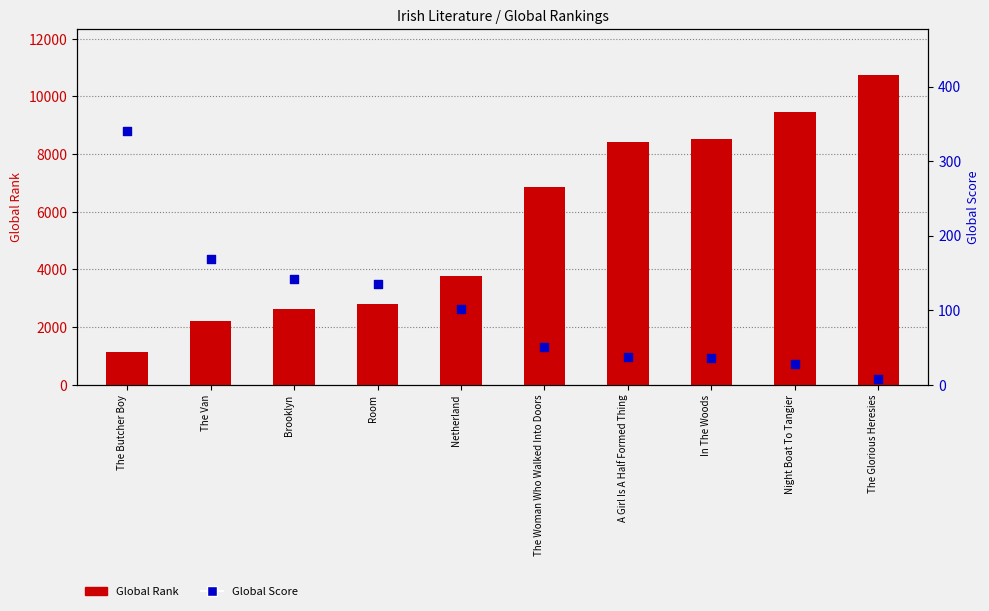

What is the total value across all series at Night Boat To Tangier?

9488